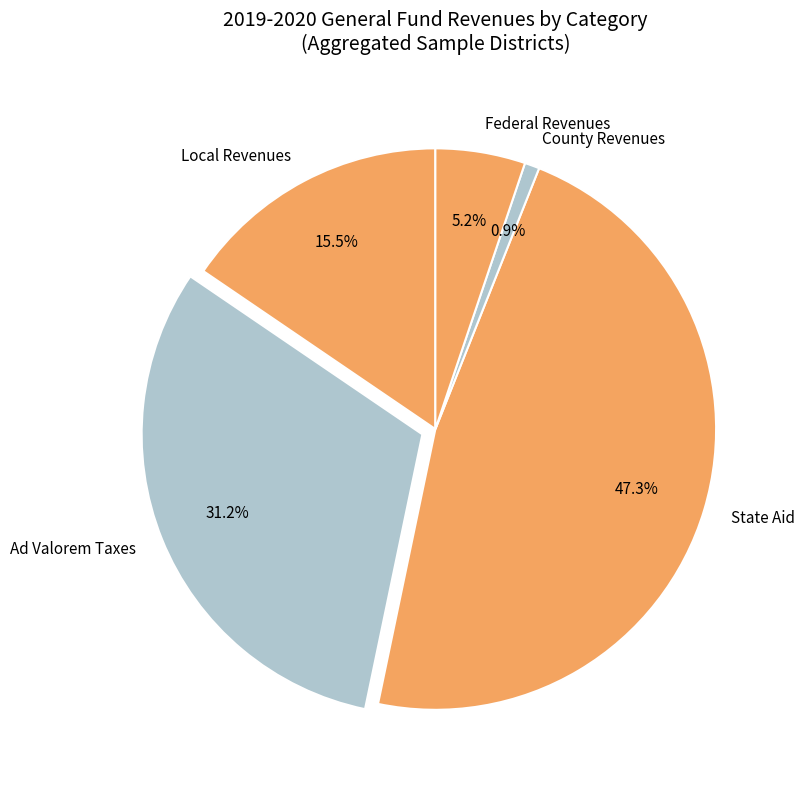

Is it true that Federal Revenues is 5% of the pie?

True